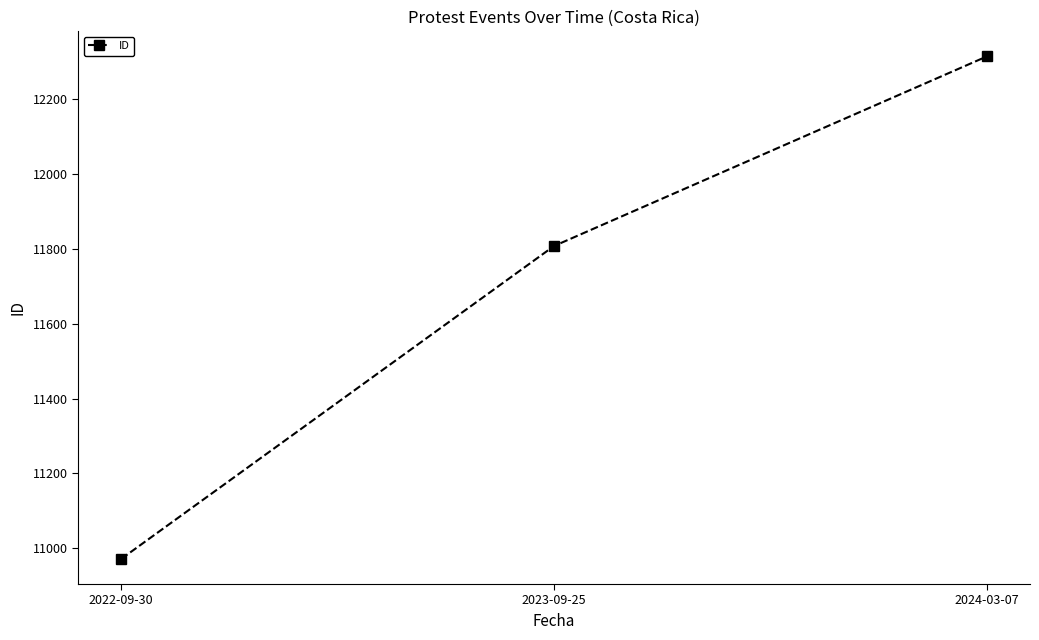

Is this an area chart (filled region under the line)?

No